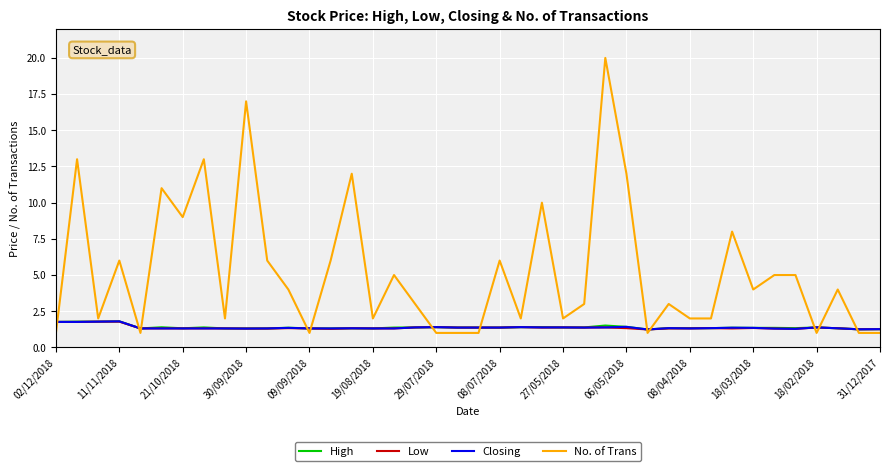

What is the lowest value of the No. of Trans series?

1.0